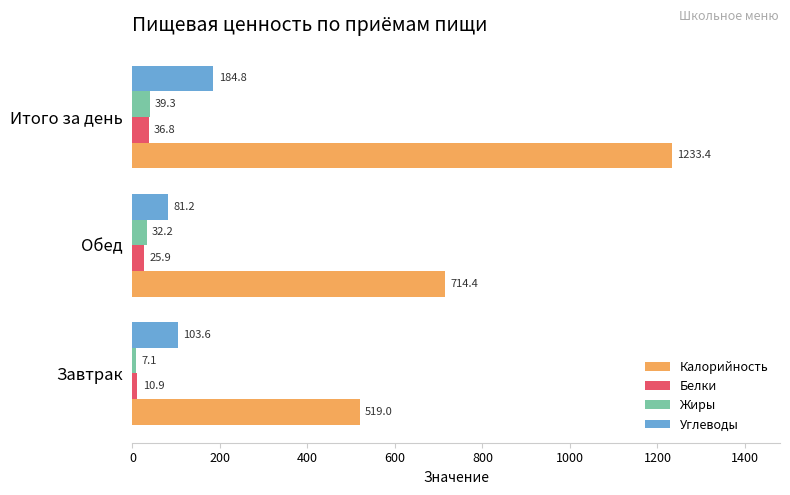

At how many categories does at least one series exceed 223?

3